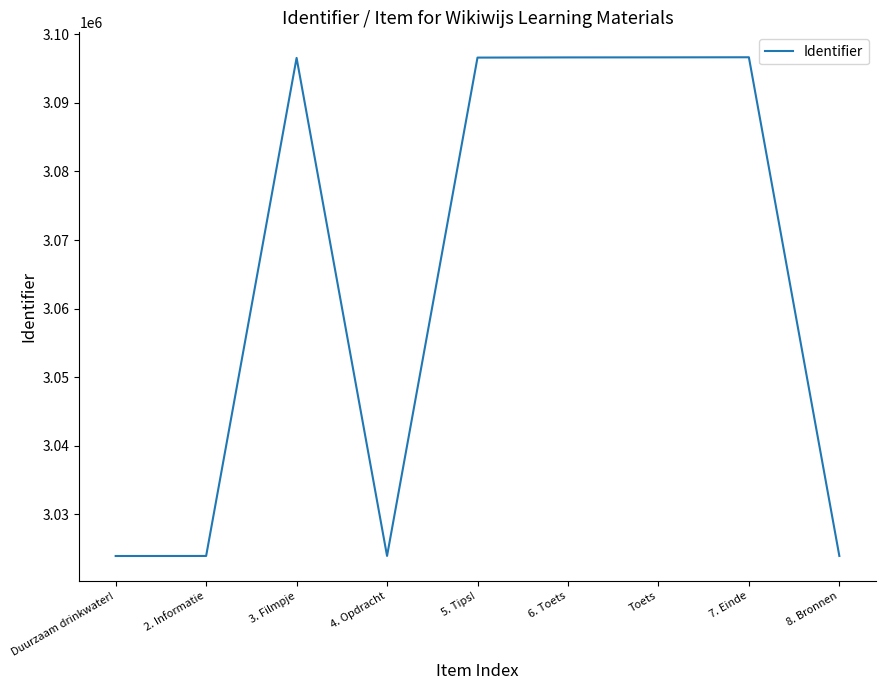

What is the difference between the second highest and minimum values?

72751